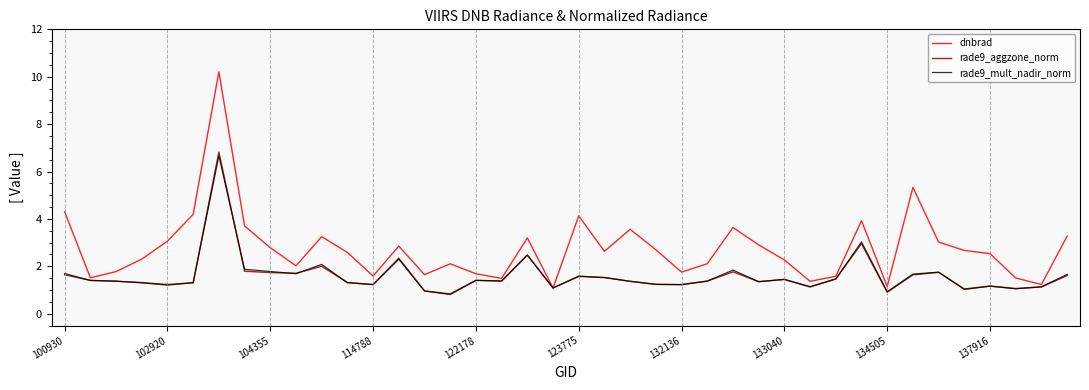

Which series has the largest total across all categories?

dnbrad